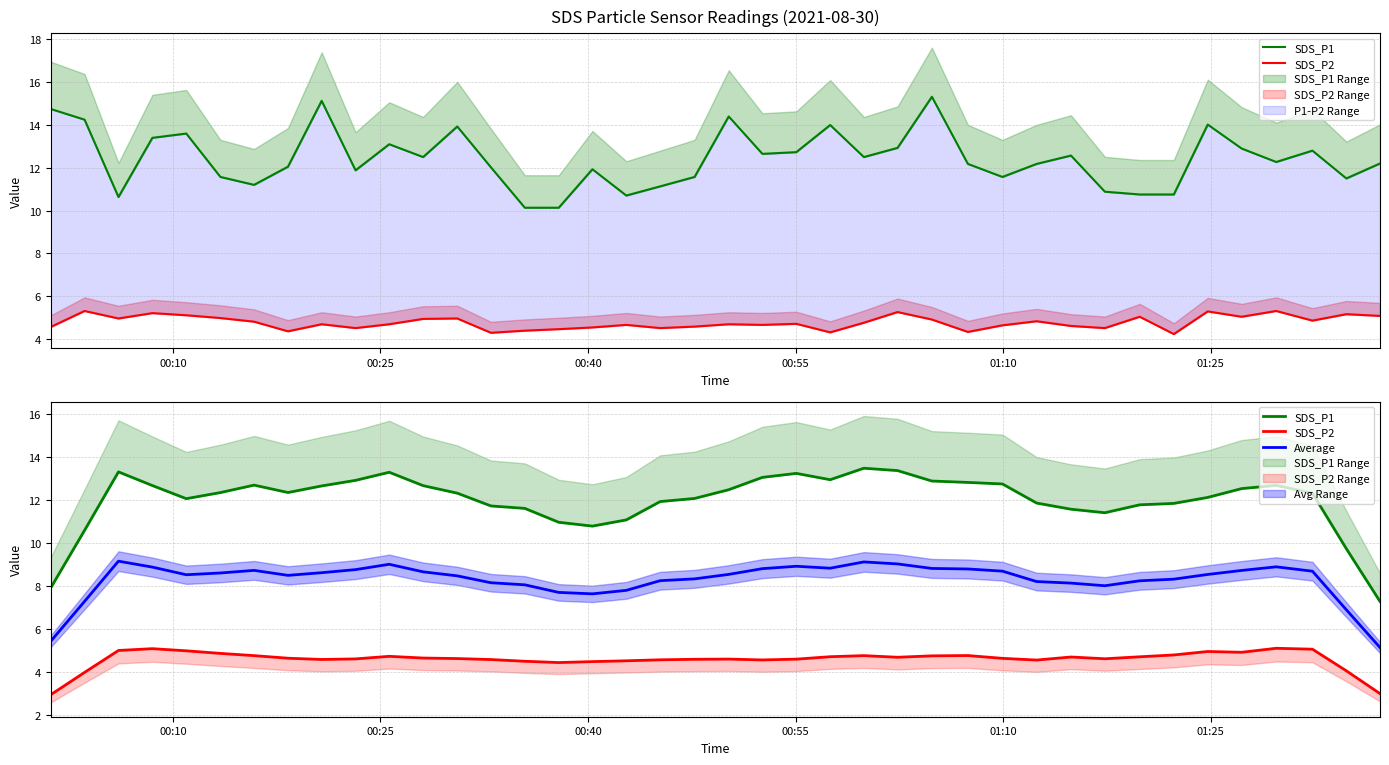

What is the highest value of the Average series?

9.2